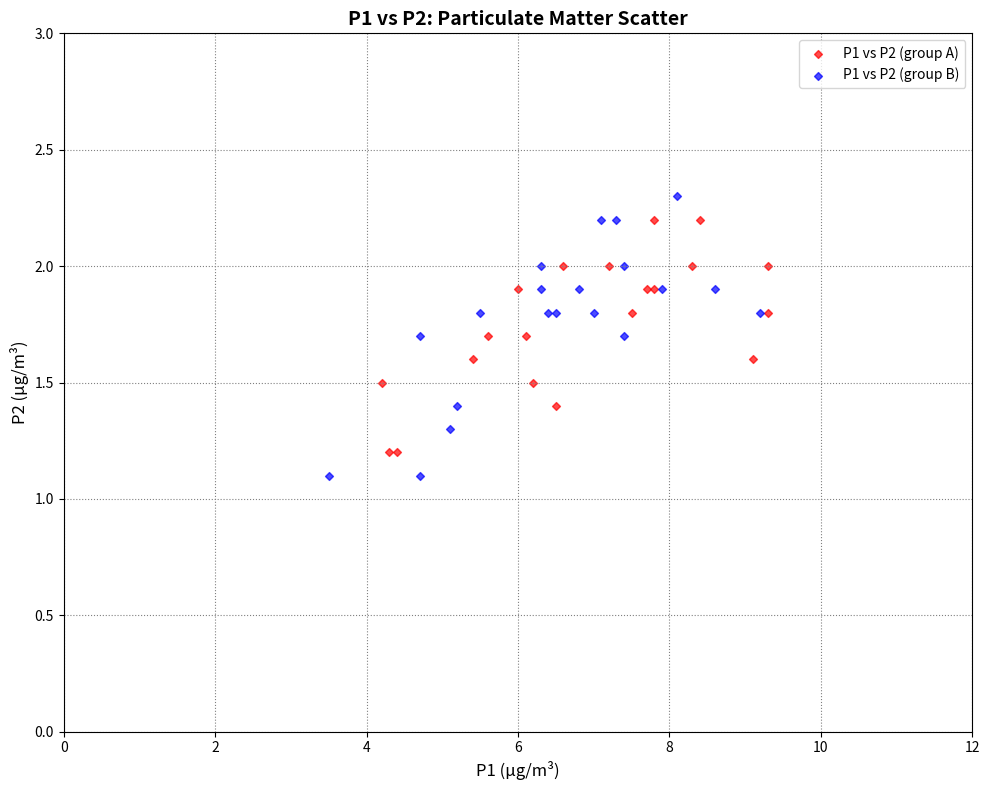

What are all the series names shown in the legend?

P1 vs P2 (group A), P1 vs P2 (group B)